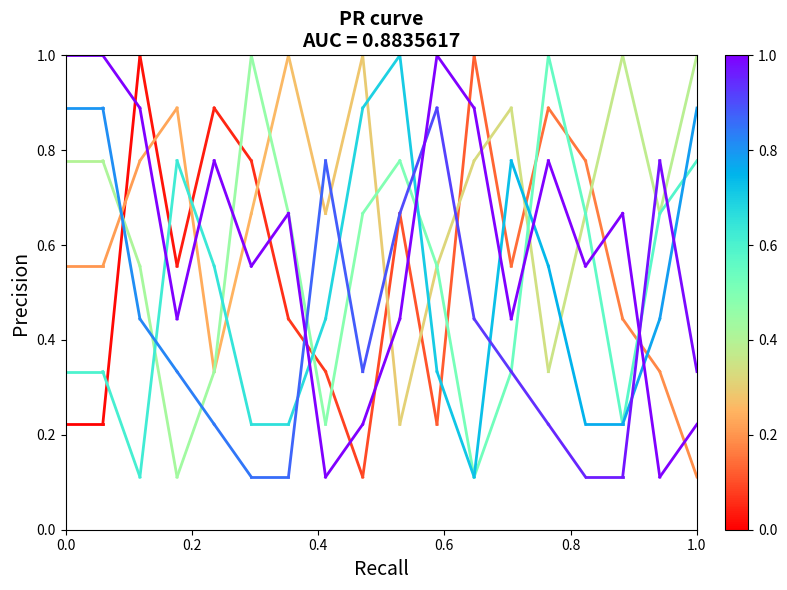

Does the chart display data point markers on the line(s)?

No